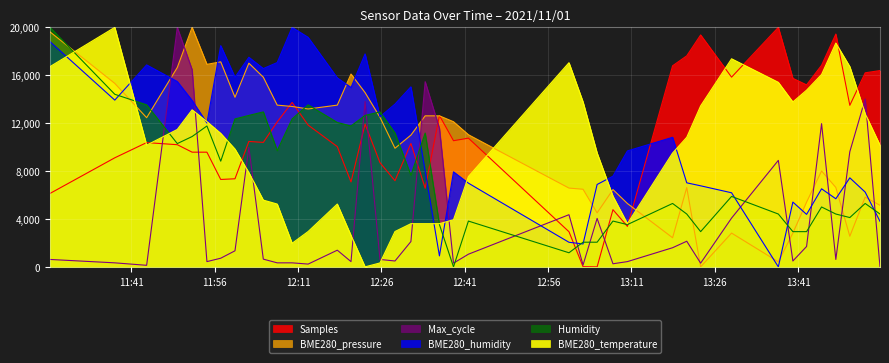

What are all the series names shown in the legend?

Samples, BME280_pressure, Humidity, BME280_humidity, Max_cycle, BME280_temperature